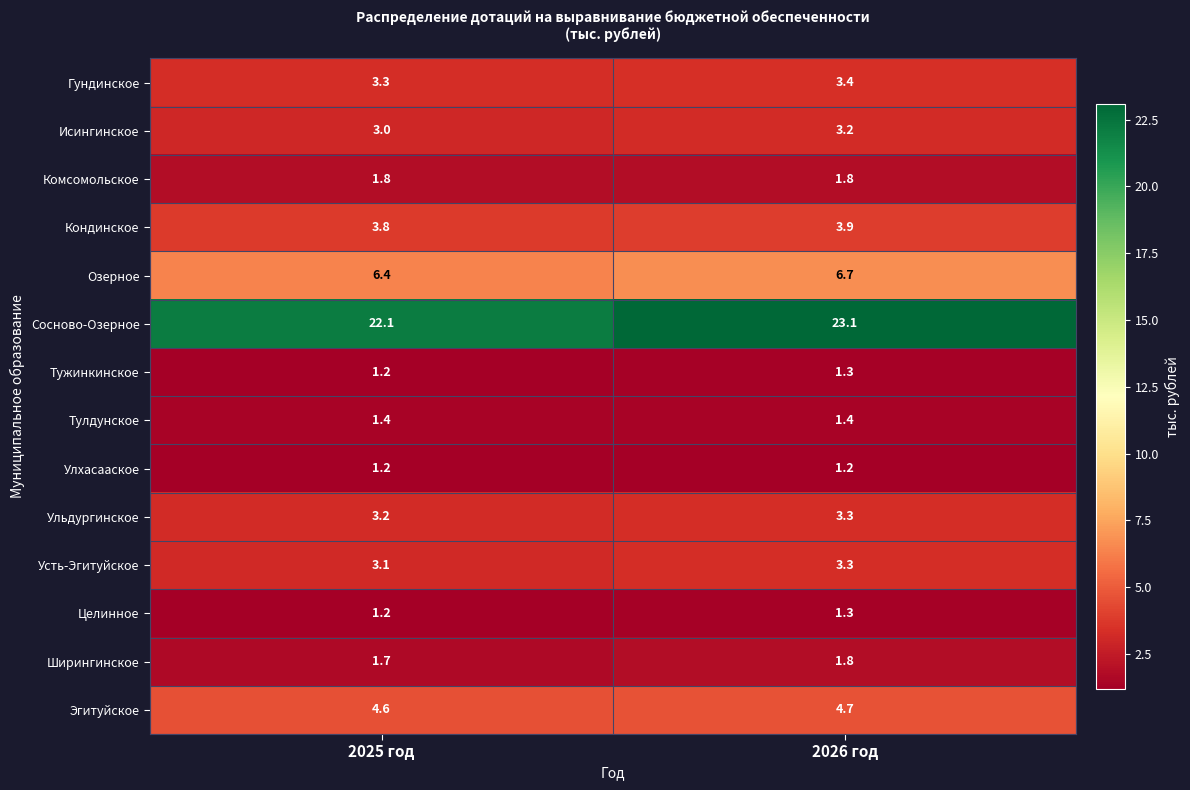

What value does the Комсомольское series have at 2026 год?

1.8